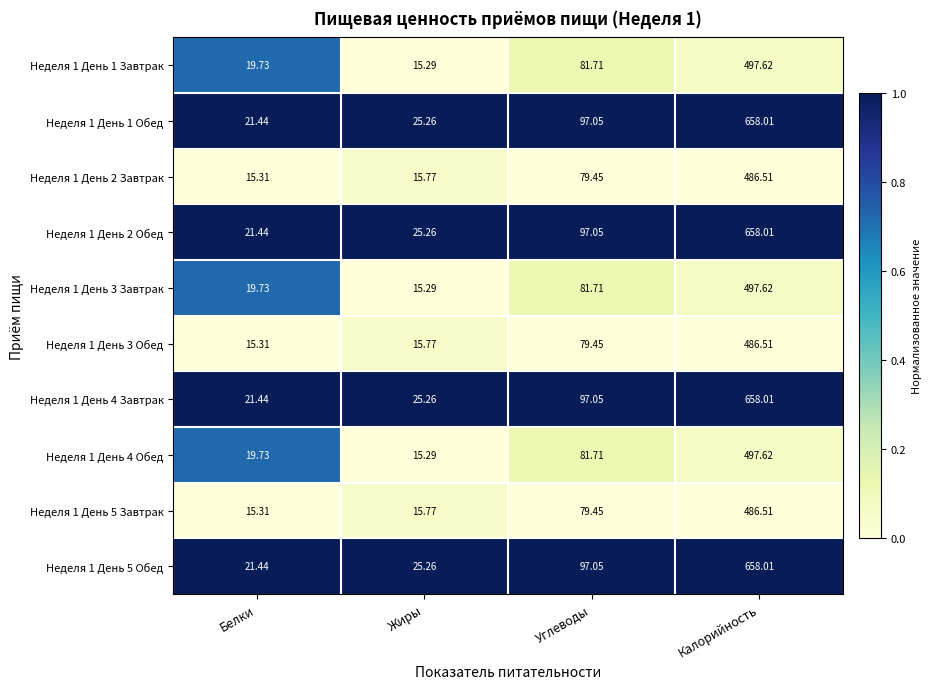

Is the value of Неделя 1 День 1 Завтрак at Калорийность greater than the value of Неделя 1 День 4 Завтрак at Калорийность?

No